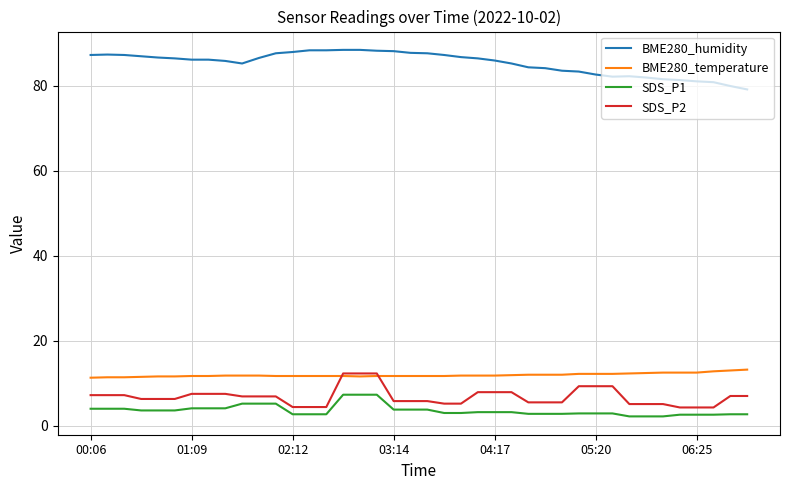

True or false: BME280_temperature and SDS_P1 cross at least once.

False